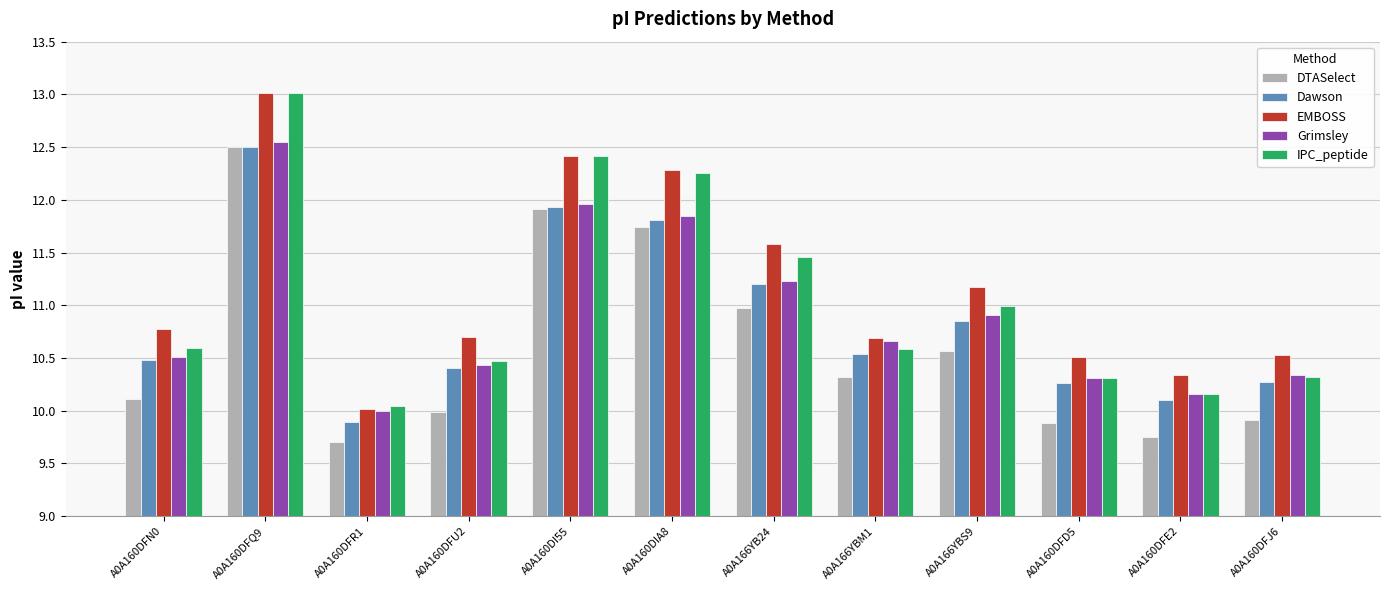

What is the label of the 3rd bar from the right?

A0A160DFD5